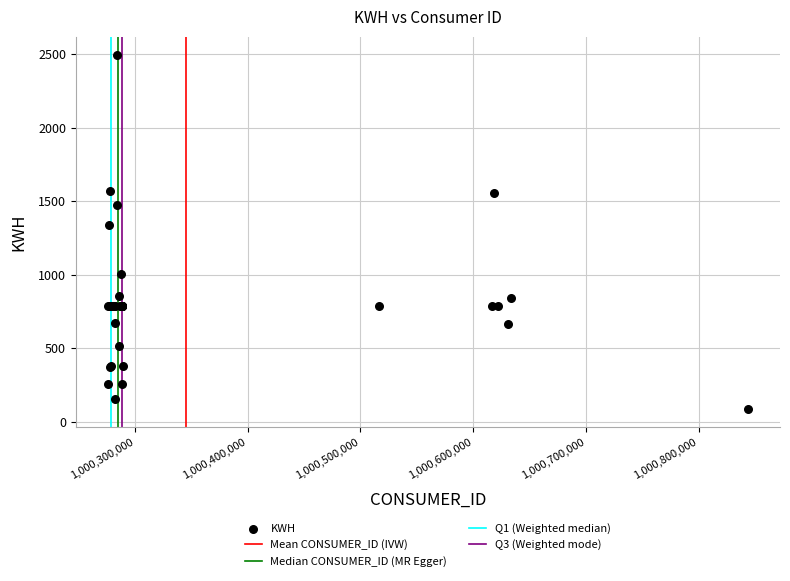

What Y value in the scatter plot is closest to 1291?

1337.9